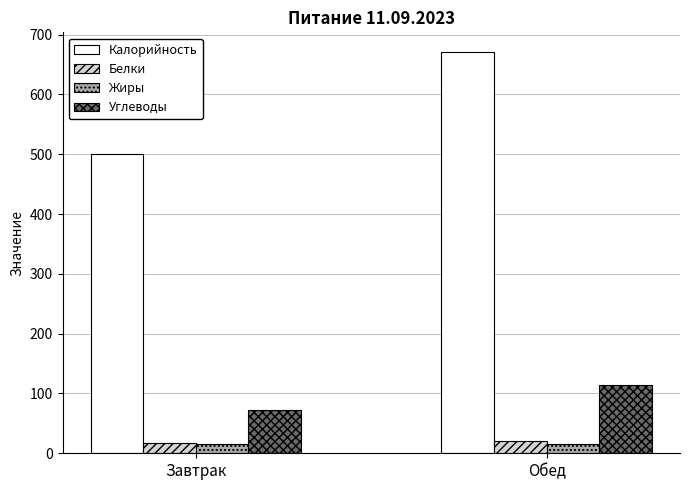

How many data points in Жиры are above 15?

1